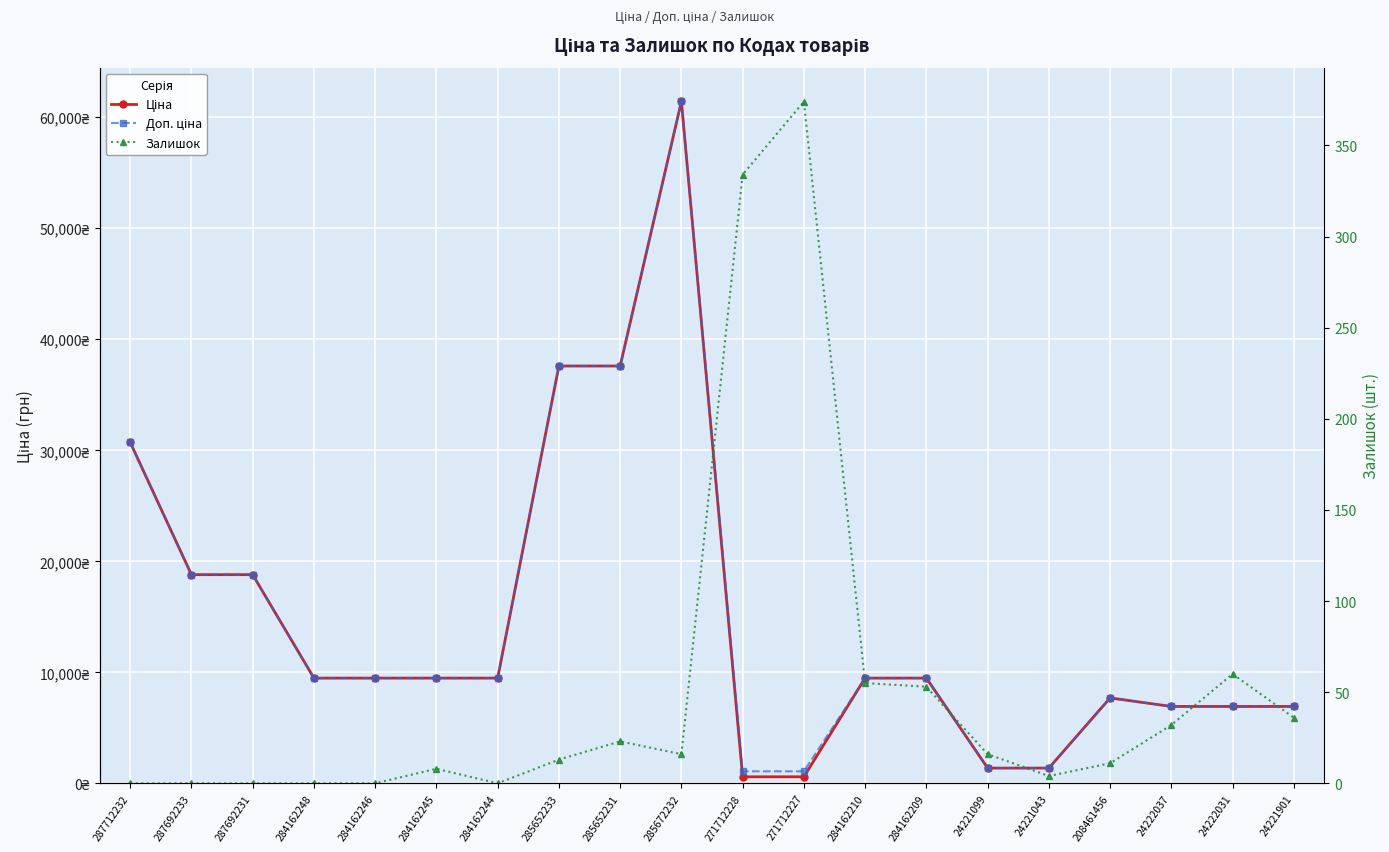

Which series has the largest range (max minus min)?

Ціна